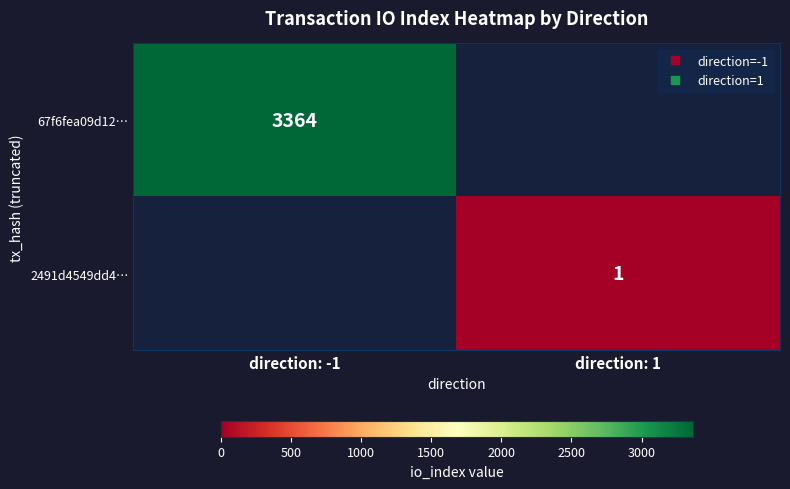

List the labels in order of 67f6fea09d12… value, largest first.

direction: -1, direction: 1